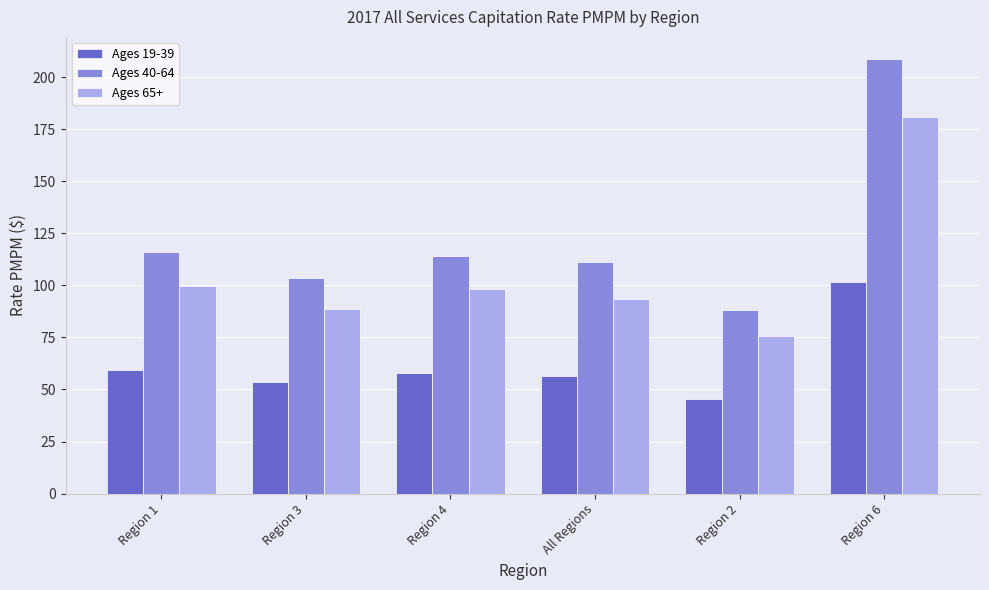

The value of Ages 65+ at Region 3 is 25.3. True or false?

False